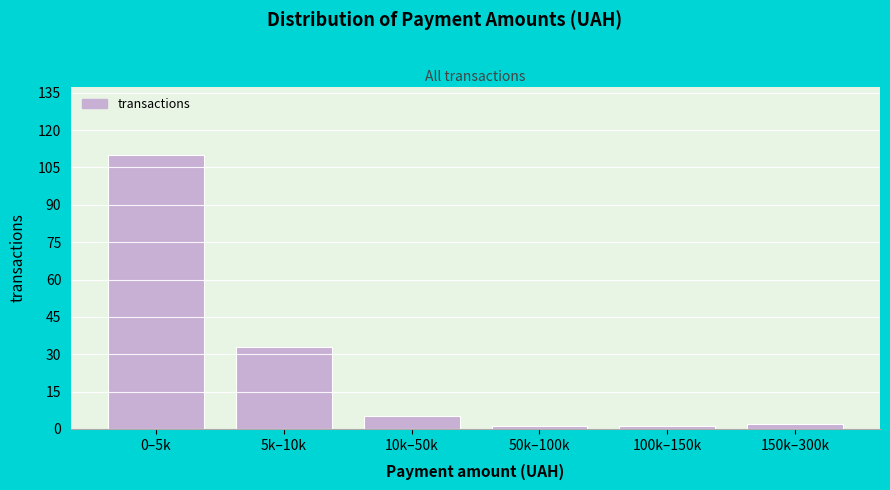

Reading left to right, what are all the values shown in this chart?

110	33	5	1	1	2